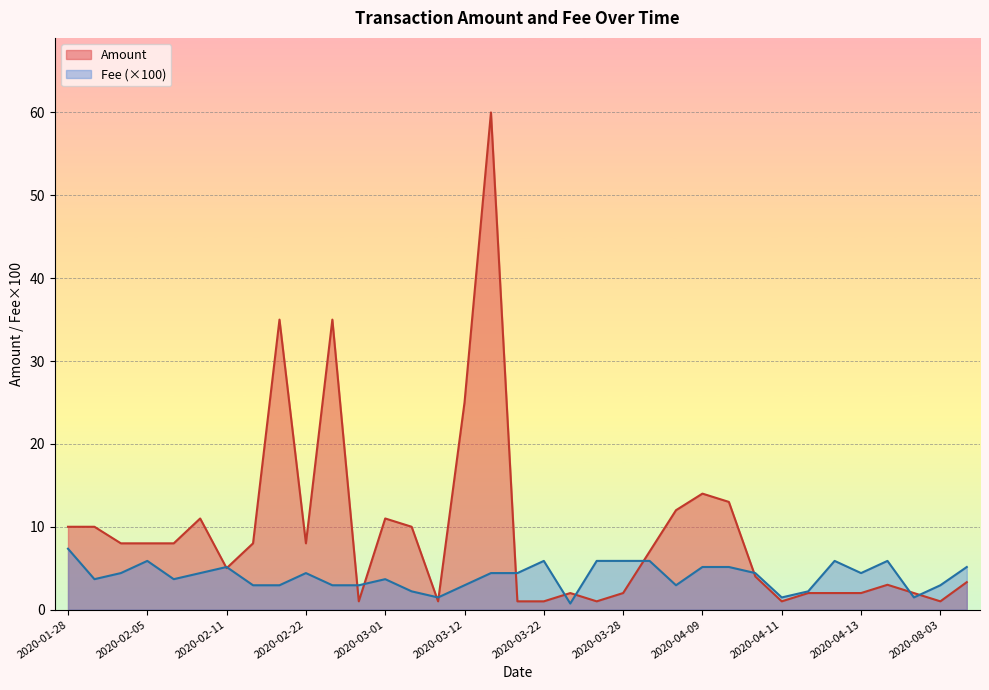

What is the sum of the Amount values at 2020-04-19 and 2020-03-24?

4.0